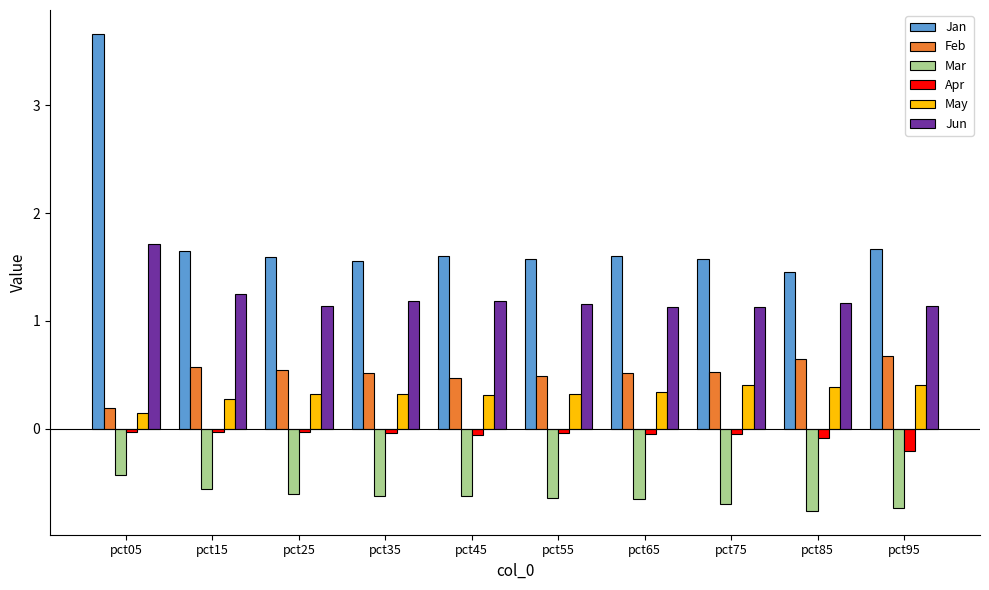

What is the lowest value of the Jan series?

1.5